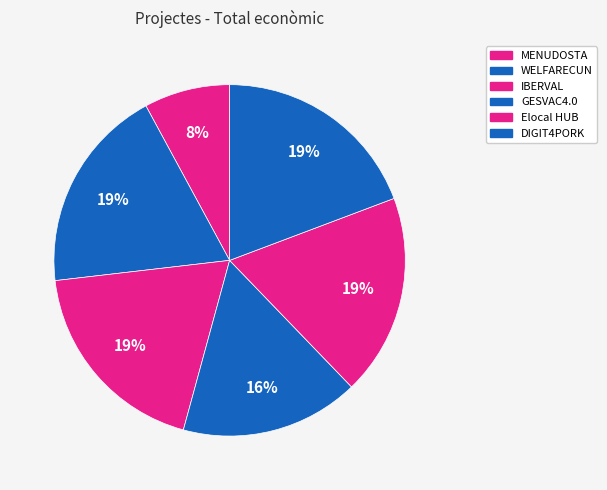

To the nearest percent, what portion does Elocal HUB represent?

19%